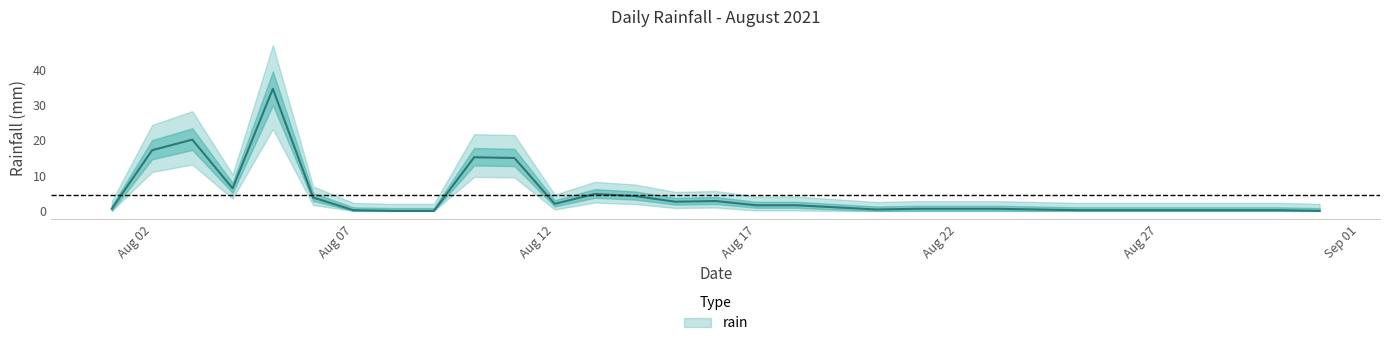

Reading right to left, transcribe all the data shown in this chart.

0.0	0.2	0.2	0.2	0.2	0.2	0.2	0.4	0.6	0.6	0.6	0.4	1.0	1.6	1.6	2.8	2.6	4.2	4.8	2.0	15.0	15.2	0.0	0.0	0.2	3.8	34.6	6.4	20.2	17.2	0.6